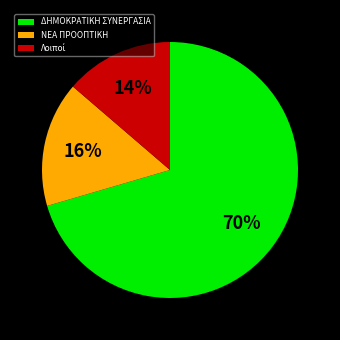

How many segments does this pie chart have?

3